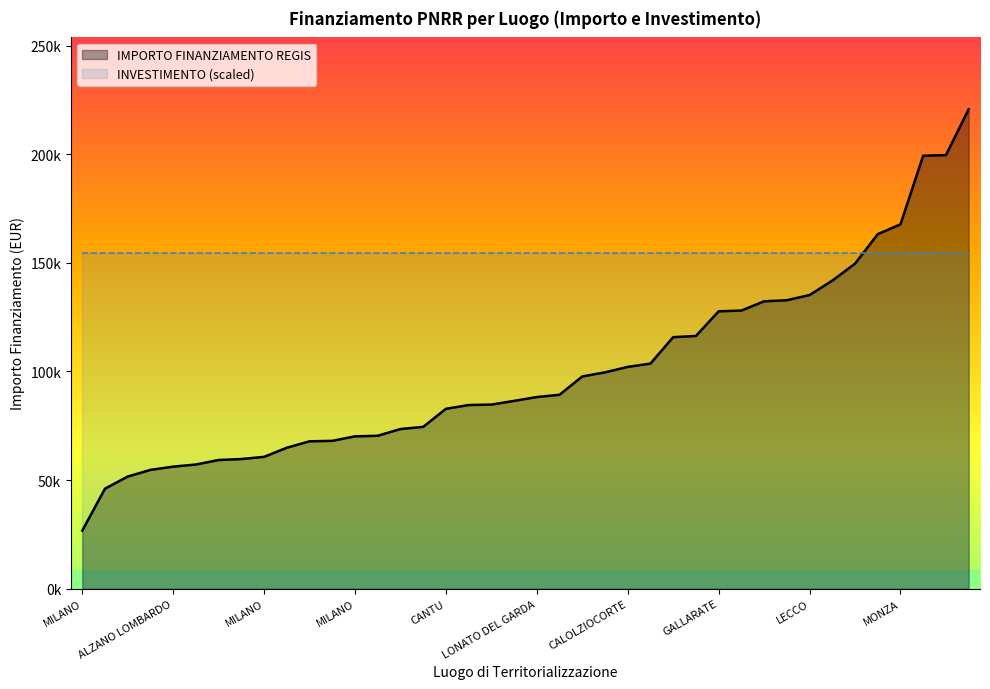

What is the minimum value for INVESTIMENTO?

1.4